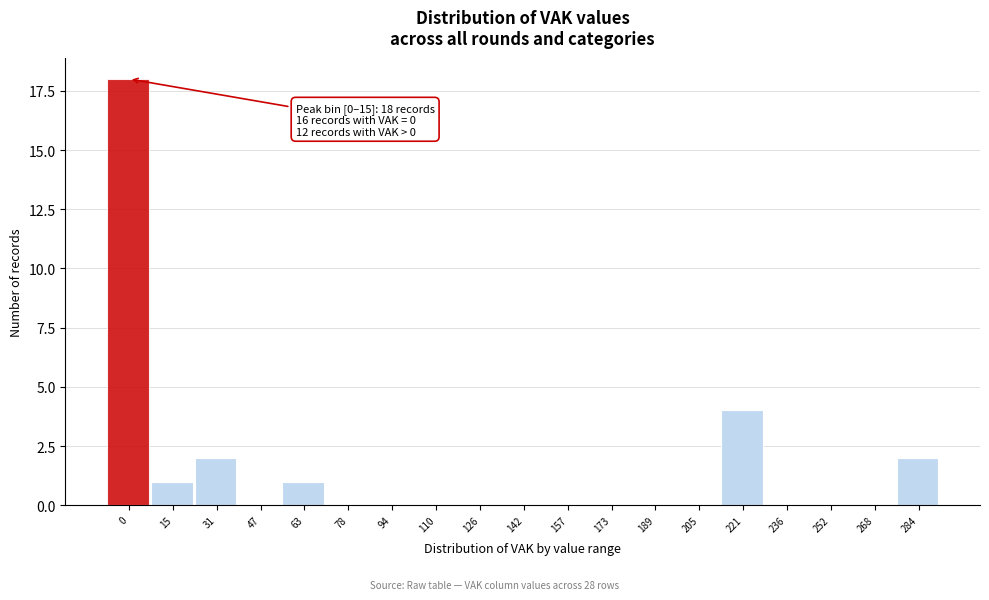

Reading left to right, transcribe all the data shown in this chart.

0=18	15=1	31=2	47=0	63=1	78=0	94=0	110=0	126=0	142=0	157=0	173=0	189=0	205=0	221=4	236=0	252=0	268=0	284=2